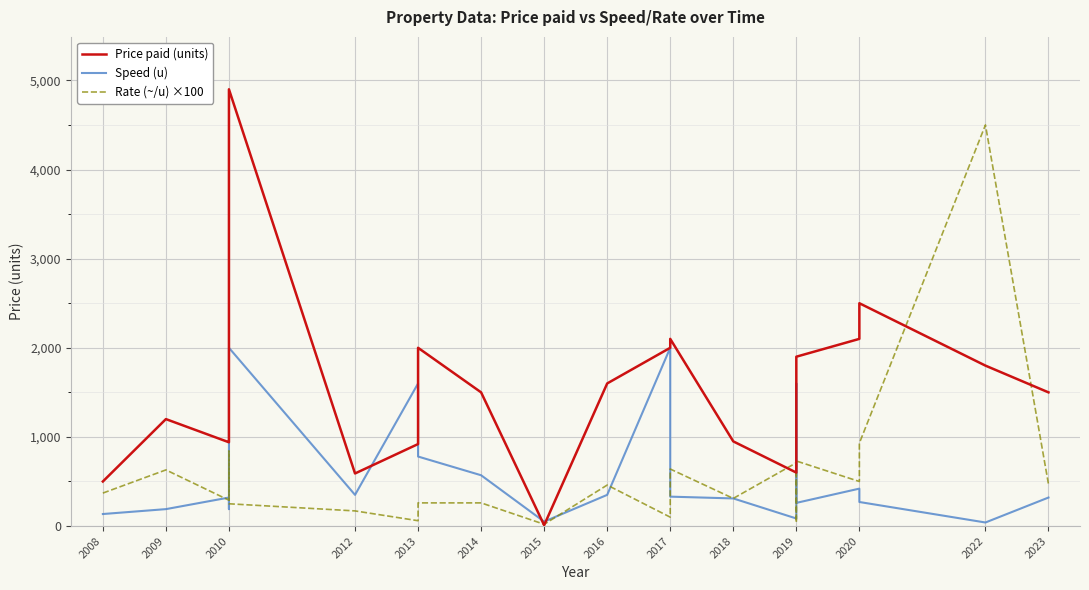

True or false: Speed (u) and Rate (~/u) ×100 cross at least once.

True